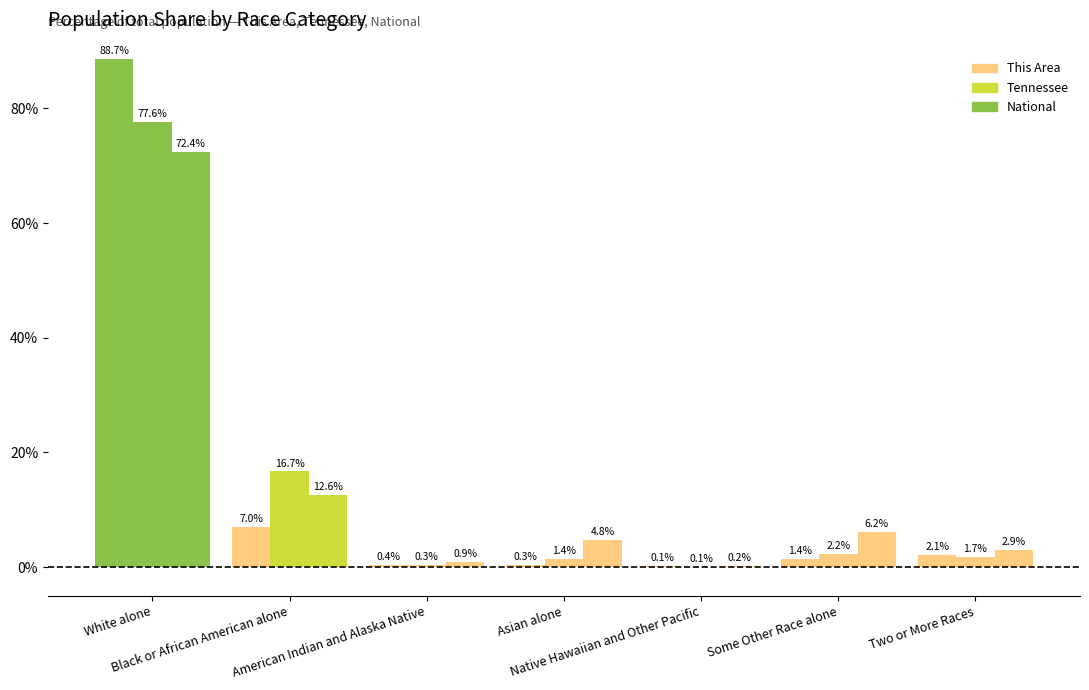

Between Asian alone and Native Hawaiian and Other Pacific, which is larger?

Asian alone